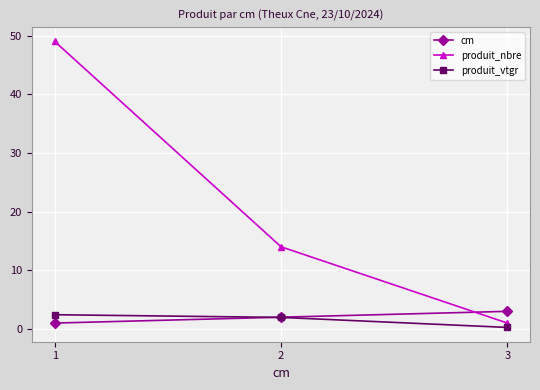

What is the value of the produit_vtgr point at the 3rd from the left?

0.3